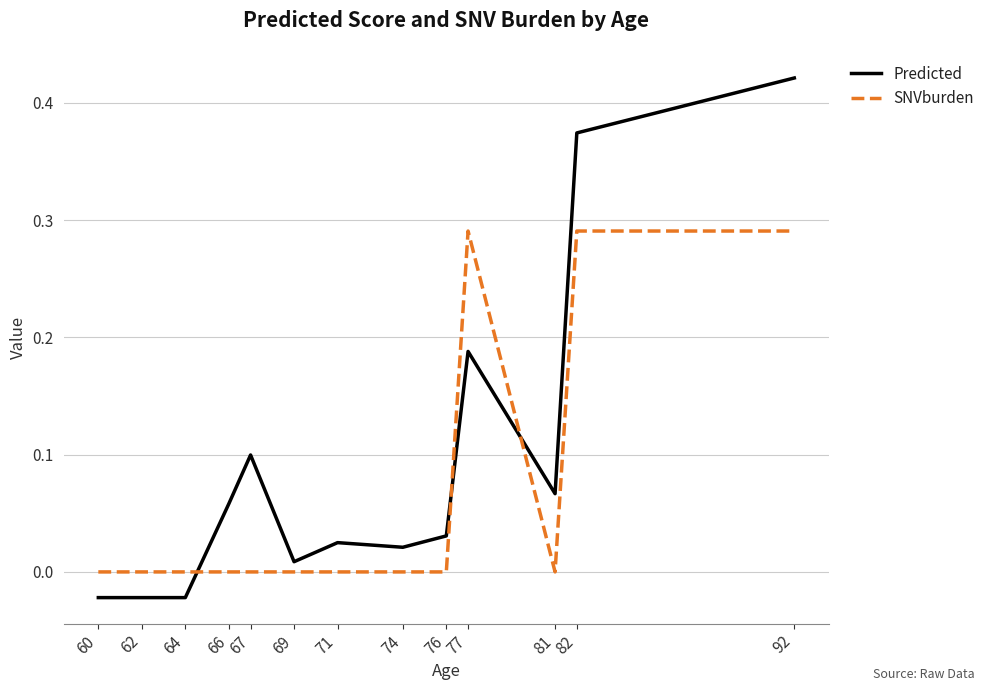

The SNVburden series shows 0.0 at 74. True or false?

True